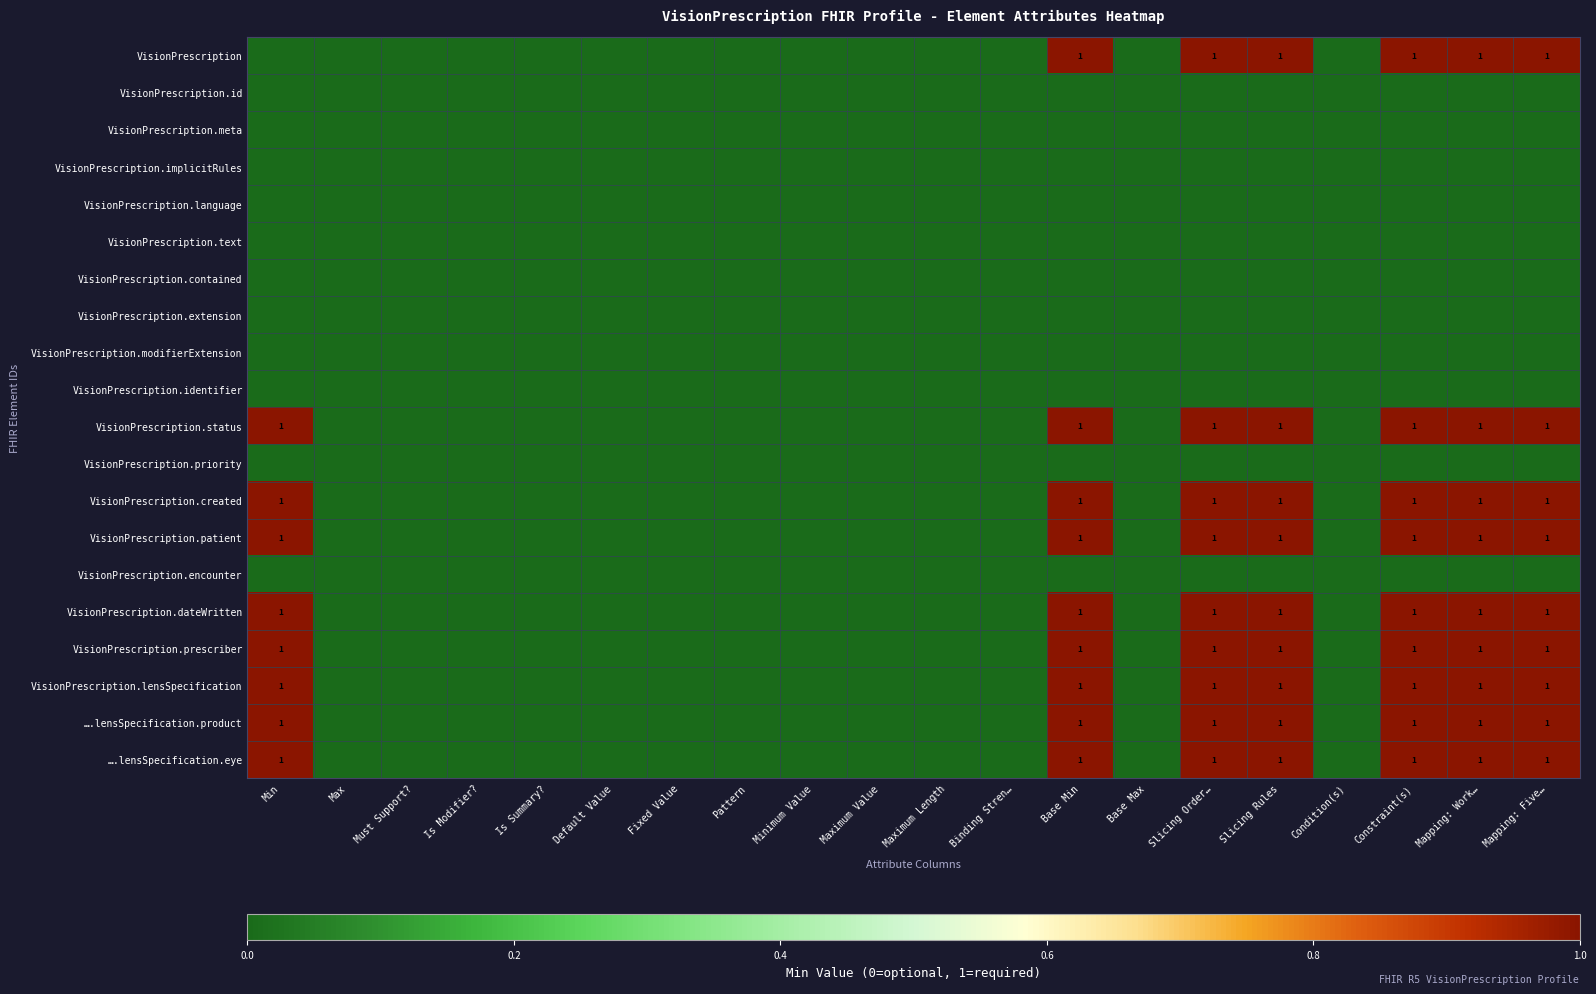

What is the total value across all series at Mapping: Five…?

9